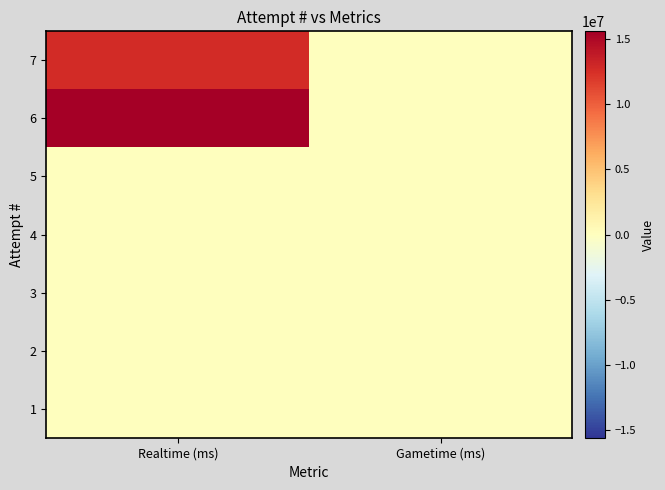

At Gametime (ms), list the series in order from smallest to largest.

7, 6, 5, 4, 3, 2, 1